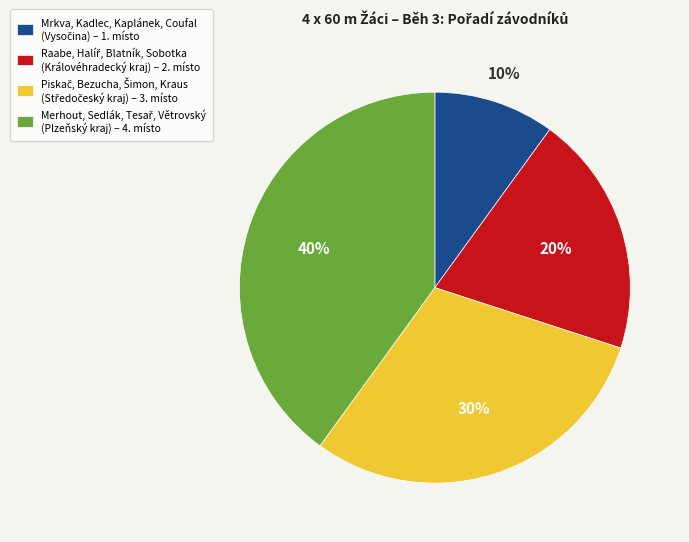

To the nearest percent, what is the average slice percentage?

25%